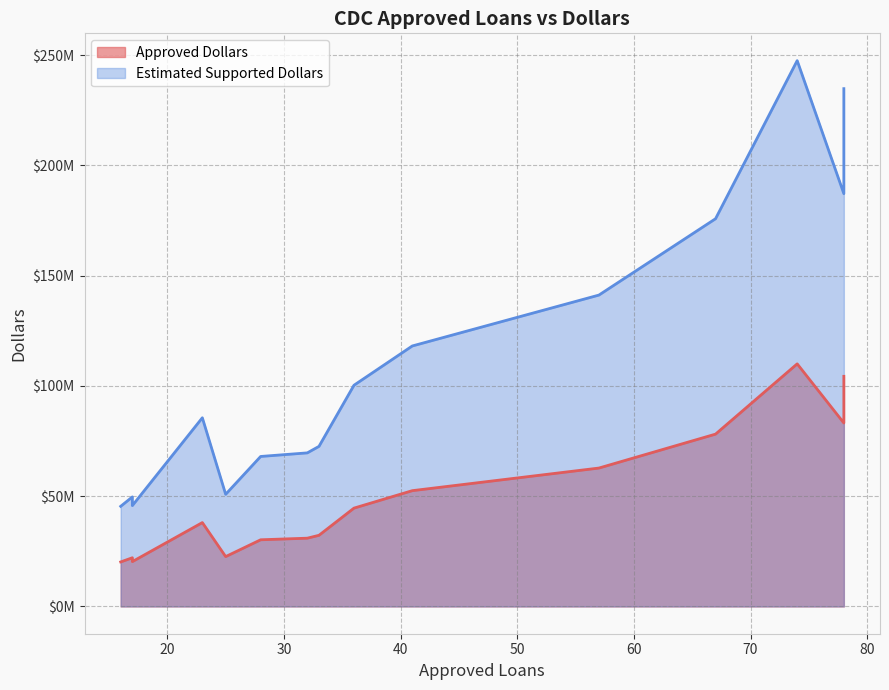

What is the sum of the Estimated Supported Dollars values at 16 and 57?

186588000